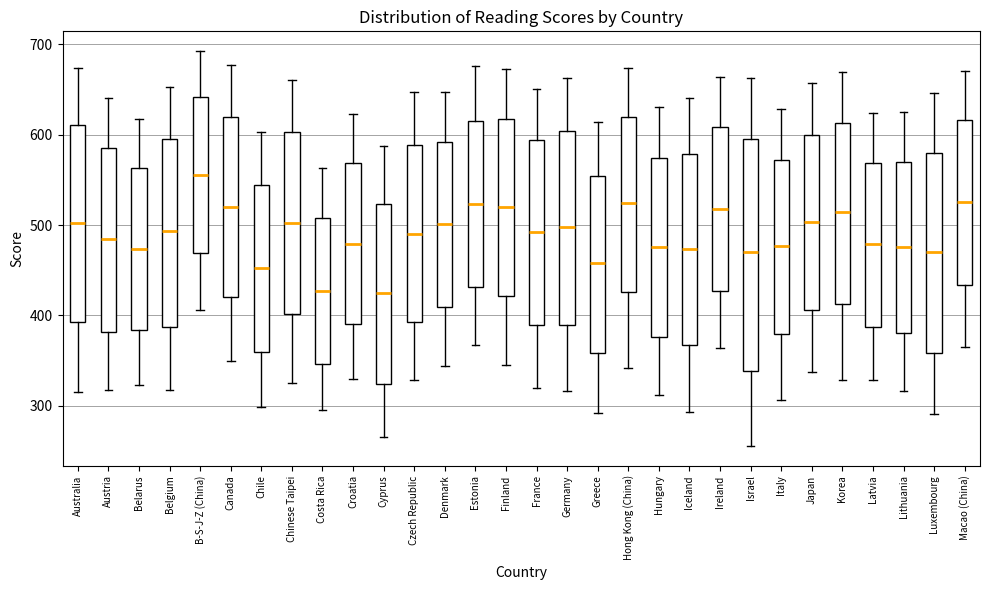

Reading left to right, transcribe this box plot: for each box, give where its median line is, the range the box spans, and where its two whiskers end, as read against the y-axis. The values are not printed on the chart, so give them approximately, as read against the axis.

Australia: median 500, box 390 to 610, whiskers 310 to 670
Austria: median 480, box 380 to 580, whiskers 320 to 640
Belarus: median 470, box 380 to 560, whiskers 320 to 620
Belgium: median 490, box 390 to 600, whiskers 320 to 650
B-S-J-Z (China): median 560, box 470 to 640, whiskers 410 to 690
Canada: median 520, box 420 to 620, whiskers 350 to 680
Chile: median 450, box 360 to 540, whiskers 300 to 600
Chinese Taipei: median 500, box 400 to 600, whiskers 330 to 660
Costa Rica: median 430, box 350 to 510, whiskers 290 to 560
Croatia: median 480, box 390 to 570, whiskers 330 to 620
Cyprus: median 420, box 320 to 520, whiskers 270 to 590
Czech Republic: median 490, box 390 to 590, whiskers 330 to 650
Denmark: median 500, box 410 to 590, whiskers 340 to 650
Estonia: median 520, box 430 to 620, whiskers 370 to 680
Finland: median 520, box 420 to 620, whiskers 340 to 670
France: median 490, box 390 to 590, whiskers 320 to 650
Germany: median 500, box 390 to 600, whiskers 320 to 660
Greece: median 460, box 360 to 550, whiskers 290 to 610
Hong Kong (China): median 520, box 430 to 620, whiskers 340 to 670
Hungary: median 480, box 380 to 570, whiskers 310 to 630
Iceland: median 470, box 370 to 580, whiskers 290 to 640
Ireland: median 520, box 430 to 610, whiskers 360 to 660
Israel: median 470, box 340 to 600, whiskers 260 to 660
Italy: median 480, box 380 to 570, whiskers 310 to 630
Japan: median 500, box 410 to 600, whiskers 340 to 660
Korea: median 510, box 410 to 610, whiskers 330 to 670
Latvia: median 480, box 390 to 570, whiskers 330 to 620
Lithuania: median 480, box 380 to 570, whiskers 320 to 630
Luxembourg: median 470, box 360 to 580, whiskers 290 to 650
Macao (China): median 530, box 430 to 620, whiskers 370 to 670